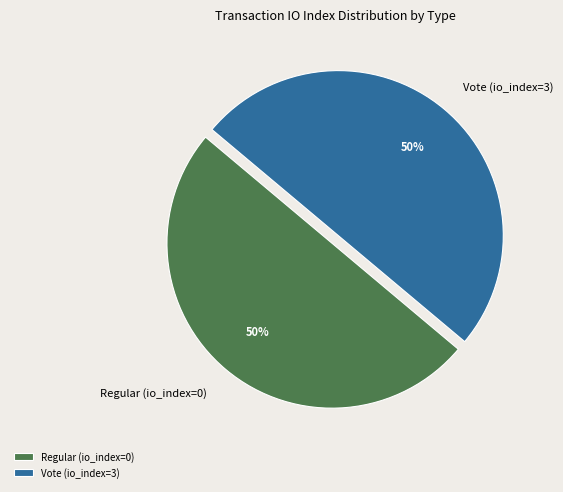

To the nearest percent, what is the average slice percentage?

50%